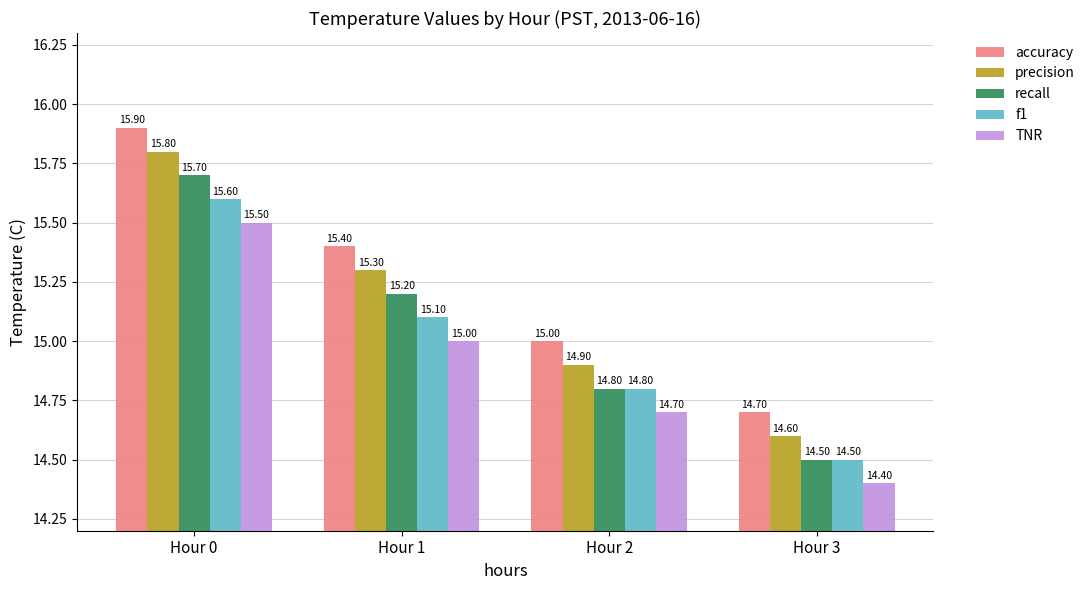

What is the value of the recall bar at the 2nd from the left?

15.2